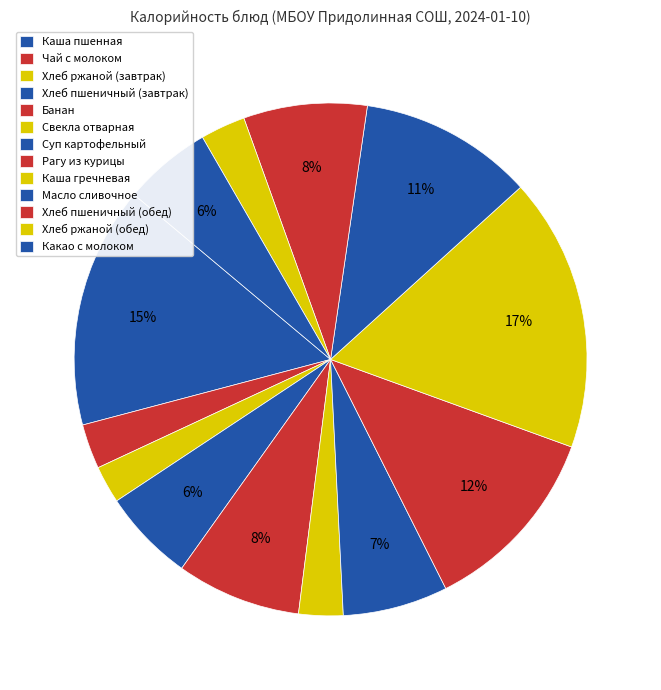

Rank the categories by value from lowest to highest.

Хлеб ржаной (завтрак), Свекла отварная, Чай с молоком, Хлеб ржаной (обед), Какао с молоком, Хлеб пшеничный (завтрак), Суп картофельный, Хлеб пшеничный (обед), Банан, Масло сливочное, Рагу из курицы, Каша пшенная, Каша гречневая